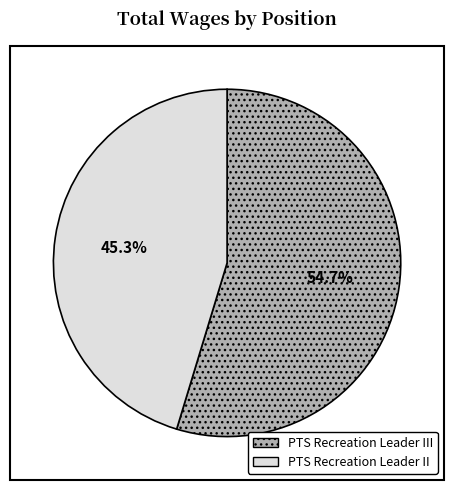

Is it true that PTS Recreation Leader II is 45% of the pie?

True